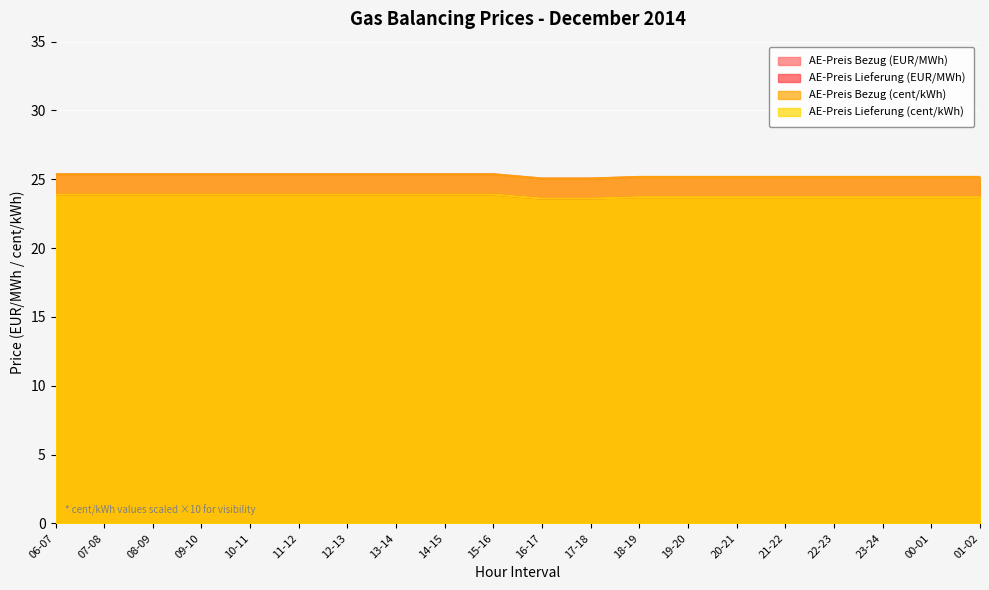

Does the chart display data point markers on the line(s)?

No